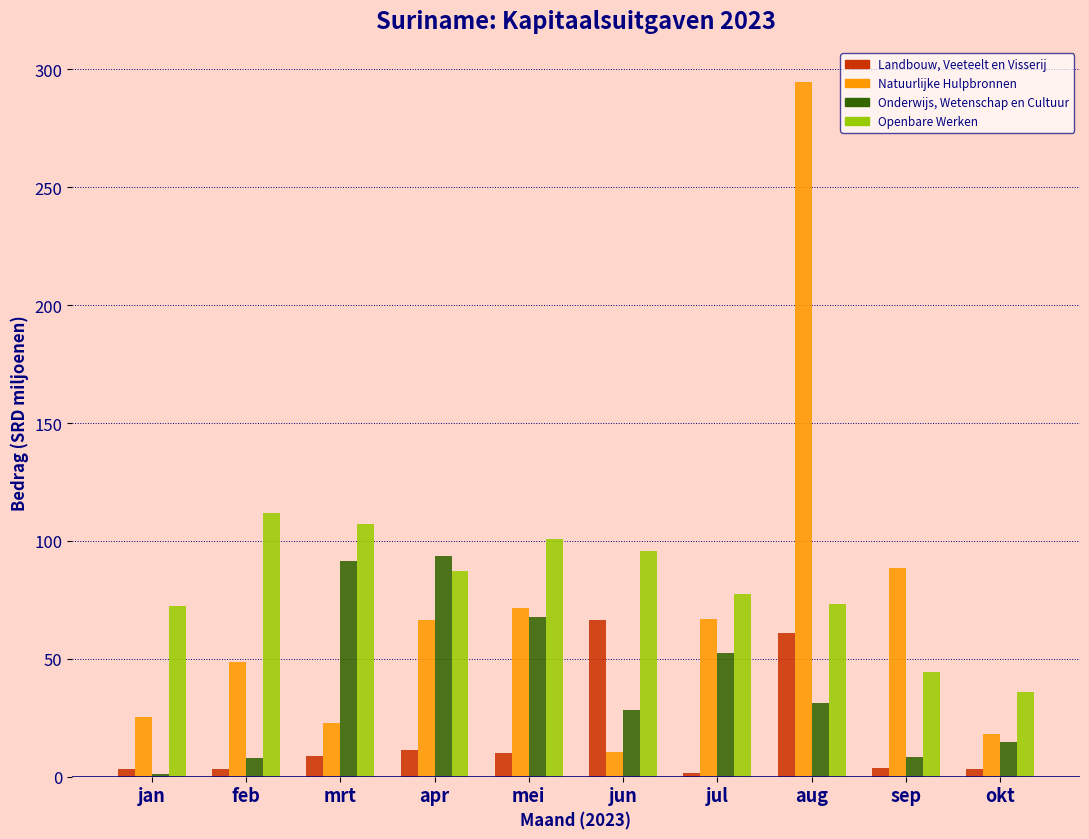

At which category is the sum across all series the highest?

aug